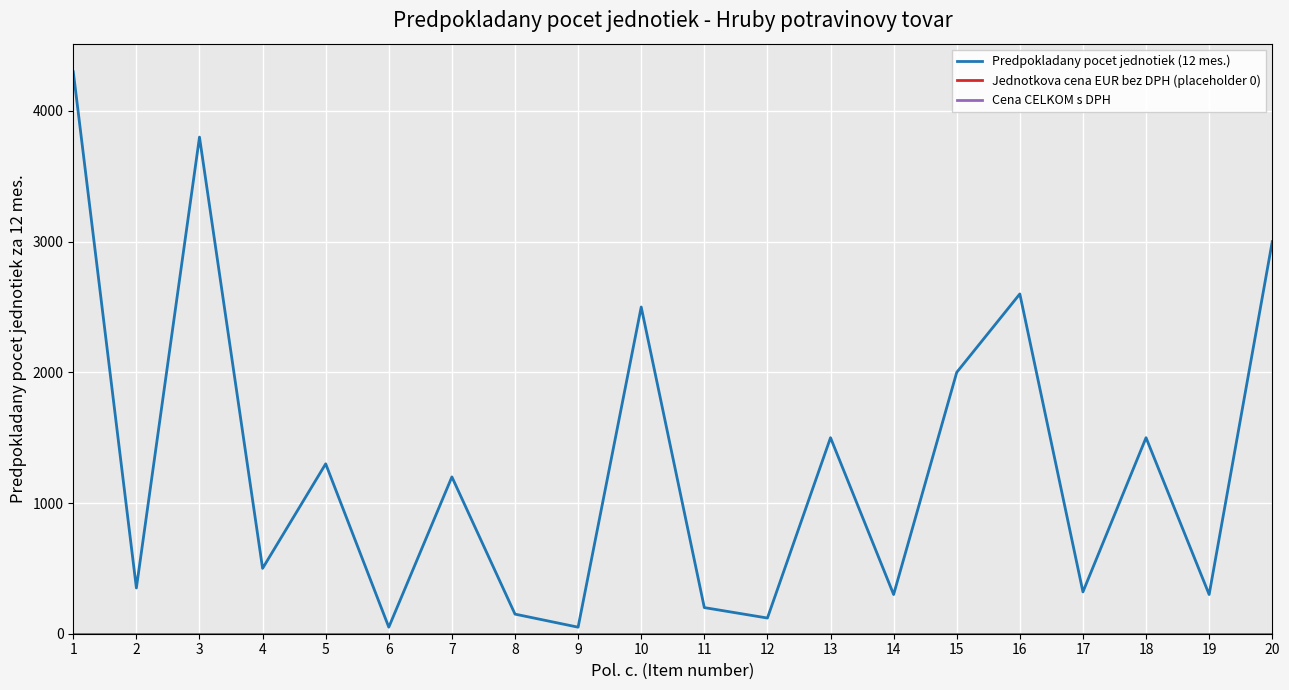

Which series changed the most between 4 and 11?

Predpokladany pocet jednotiek (12 mes.)